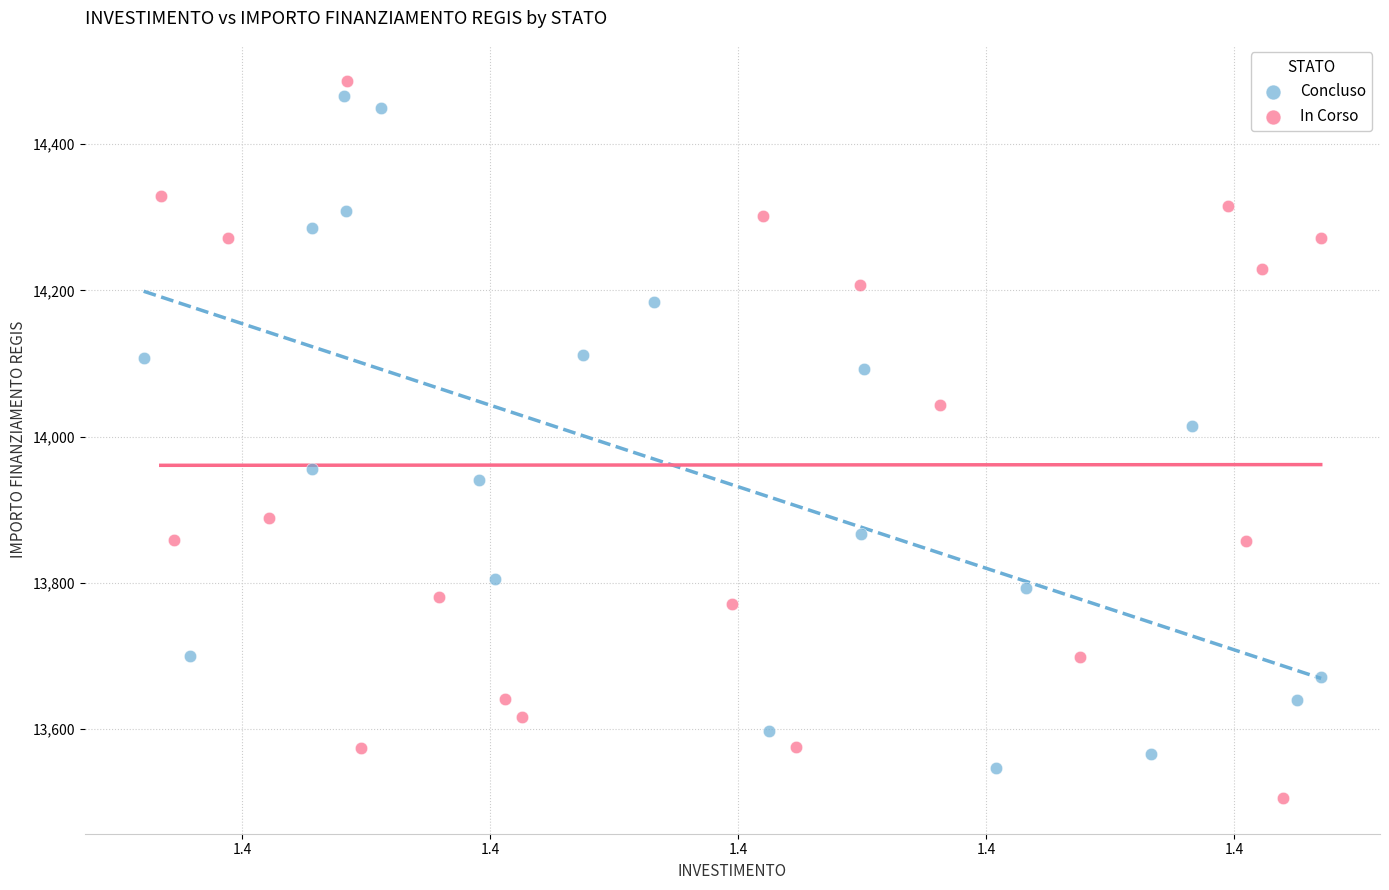

Which series has the largest Y range (max minus min)?

In Corso